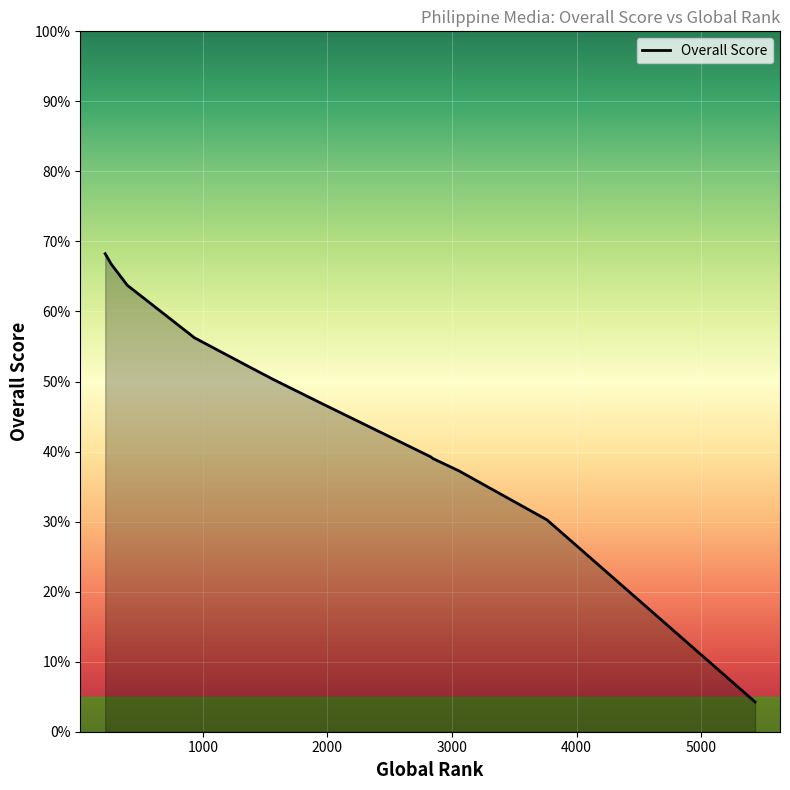

What is the difference between the maximum and minimum values?

64.0